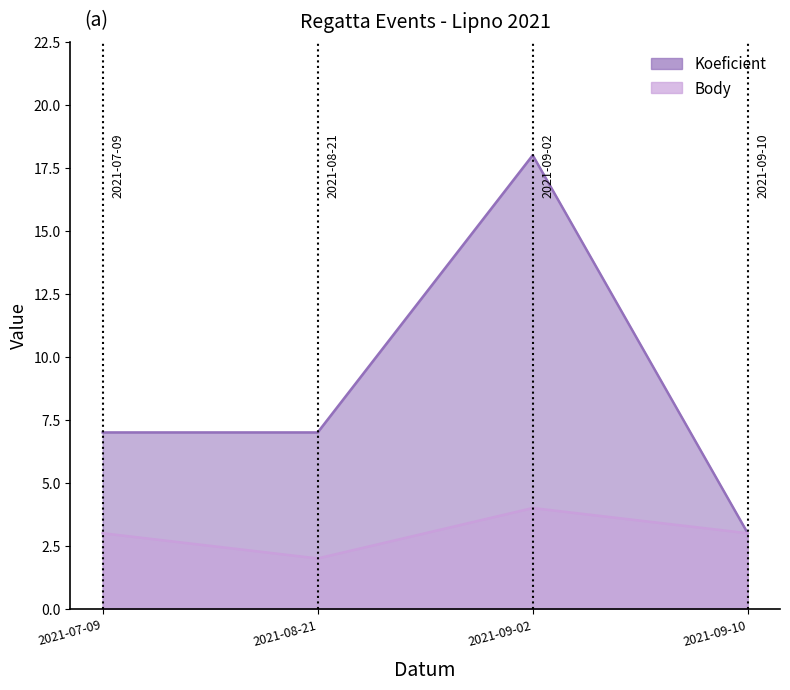

Reading left to right, list all the values displayed in this chart.

Koeficient: 2021-07-09=7	2021-08-21=7	2021-09-02=18	2021-09-10=3
Body: 2021-07-09=3	2021-08-21=2	2021-09-02=4	2021-09-10=3